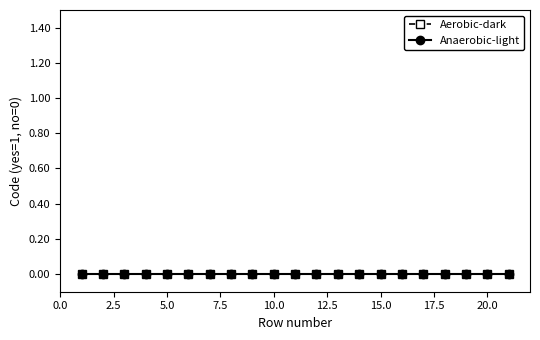

True or false: Anaerobic-light has more than 2 points higher than both neighbors.

False